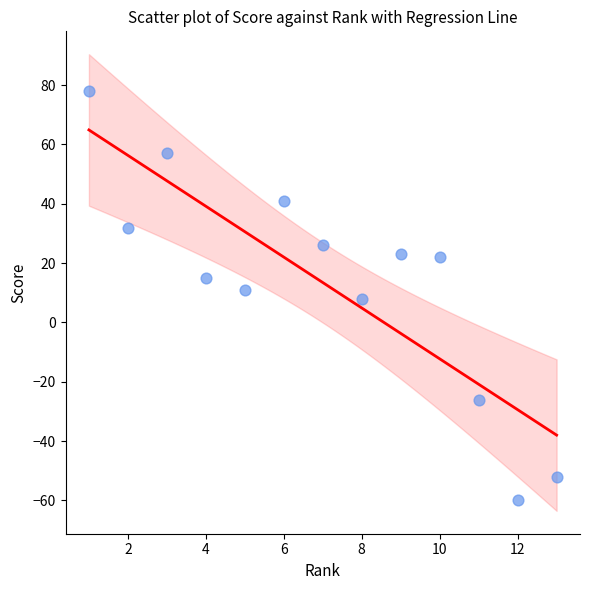

What is the range of X values (max minus min)?

12